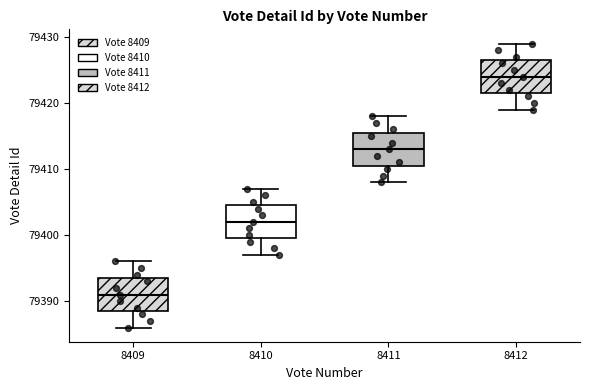

Where does the lower whisker of the box at x = 8412 end on the y-axis? The values are not printed on the chart, so give them approximately, as read against the axis.

79419